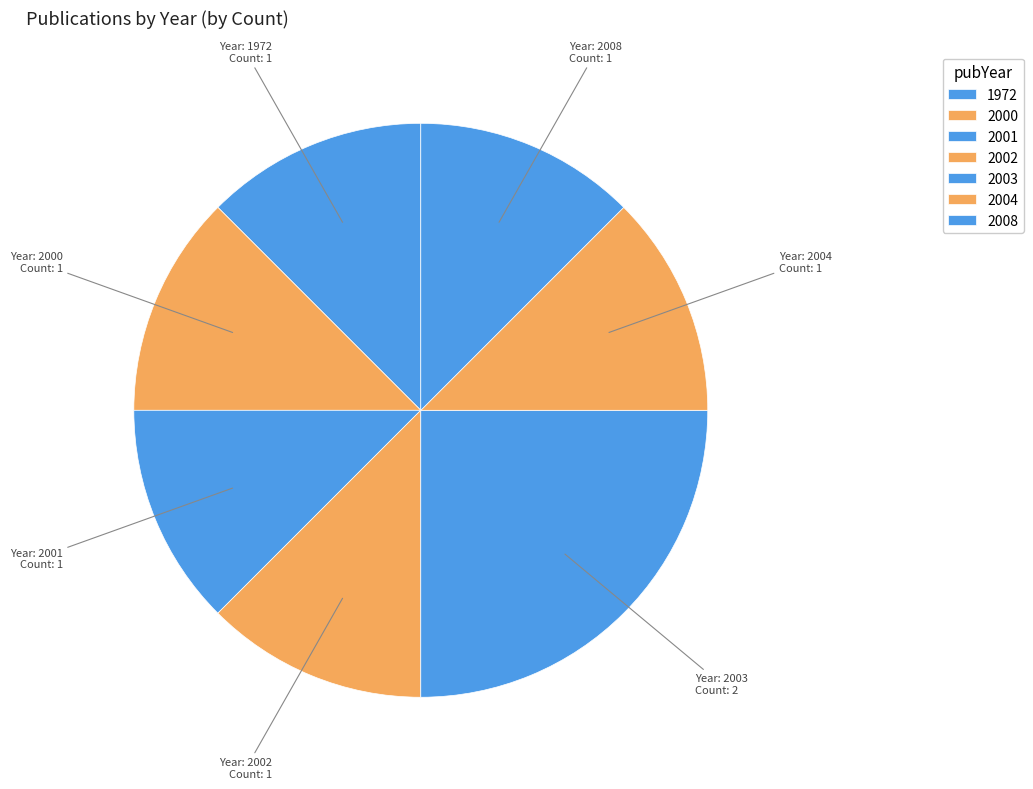

How many segments does this pie chart have?

7